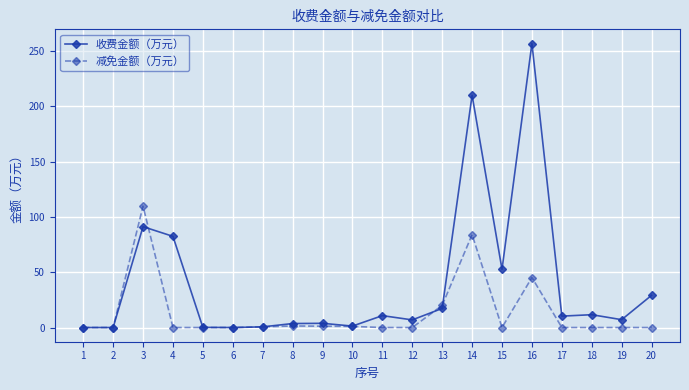

At which category is the sum across all series the highest?

16